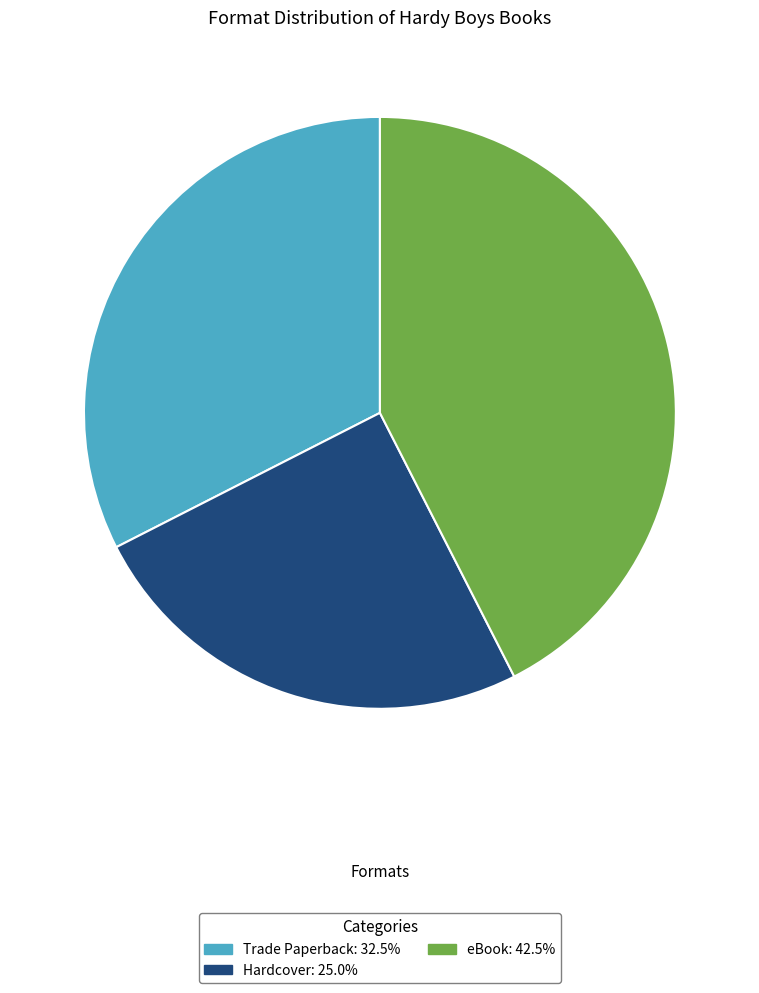

What is the smallest slice in the pie chart?

Hardcover